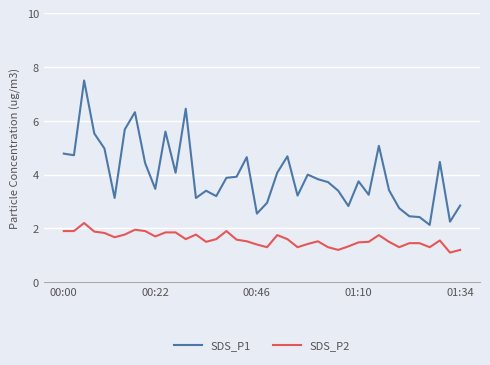

Which series has the largest total across all categories?

SDS_P1